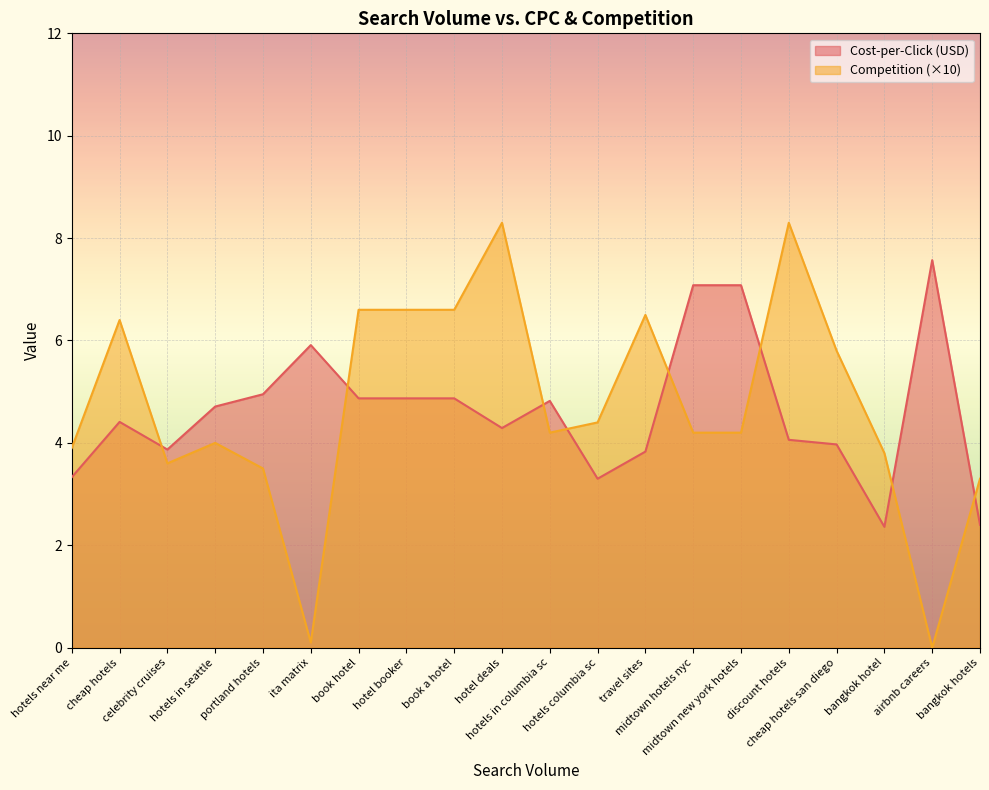

What is the value of the Competition point at the 3rd from the left?

3.6